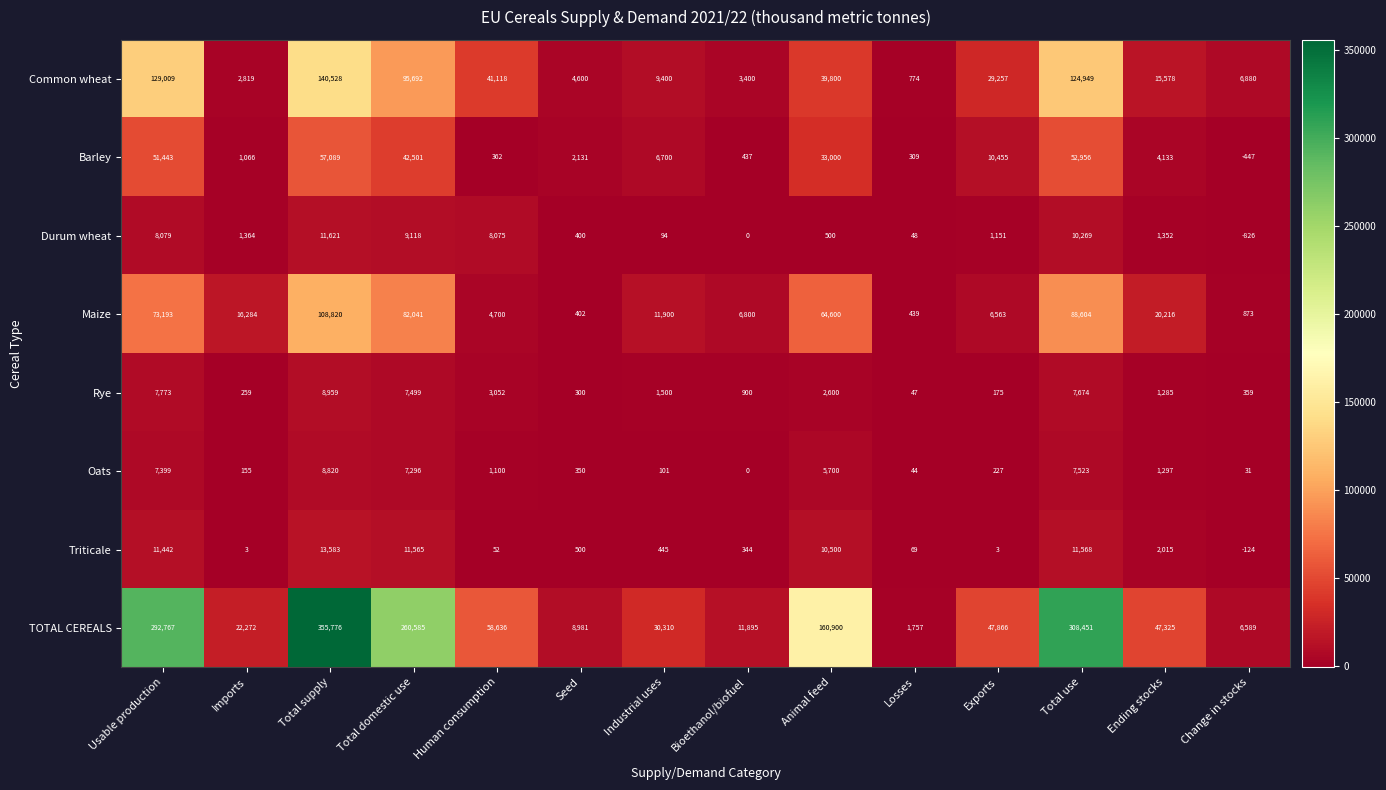

True or false: Common wheat has a value of 774 at Losses.

True